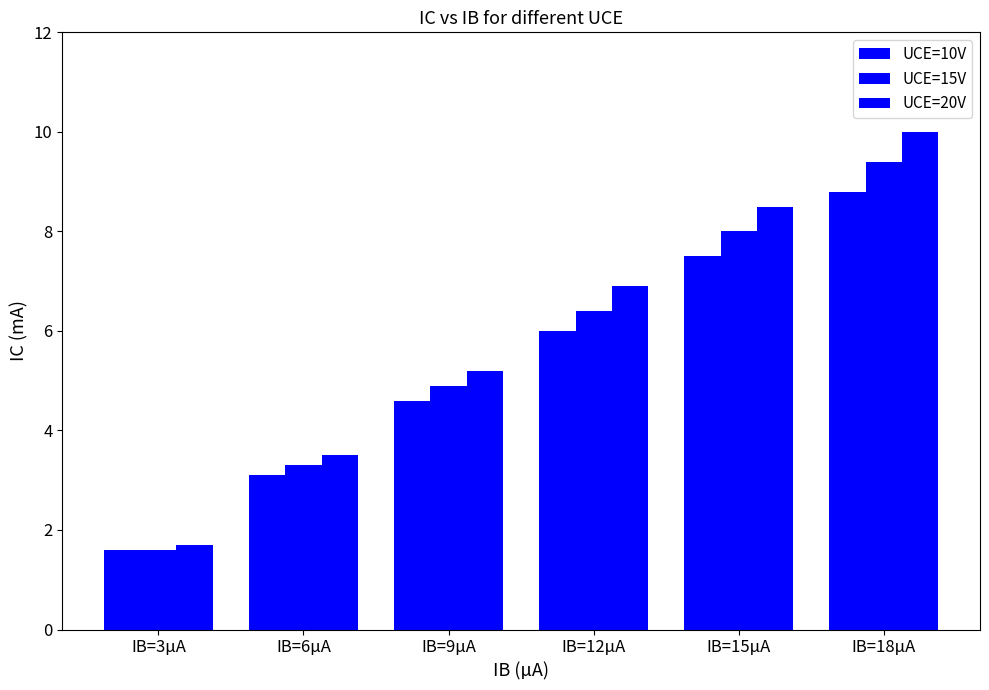

What is the difference between the UCE=15V values at IB=6µA and IB=12µA?

3.1